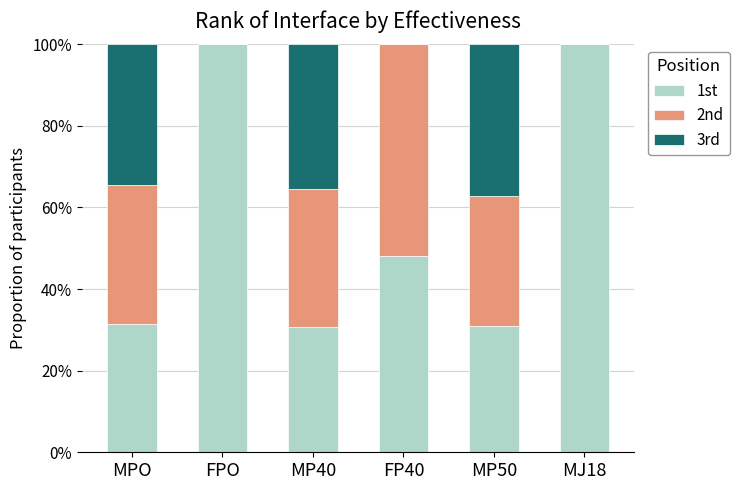

How many values in the 1st series exceed 48?

3